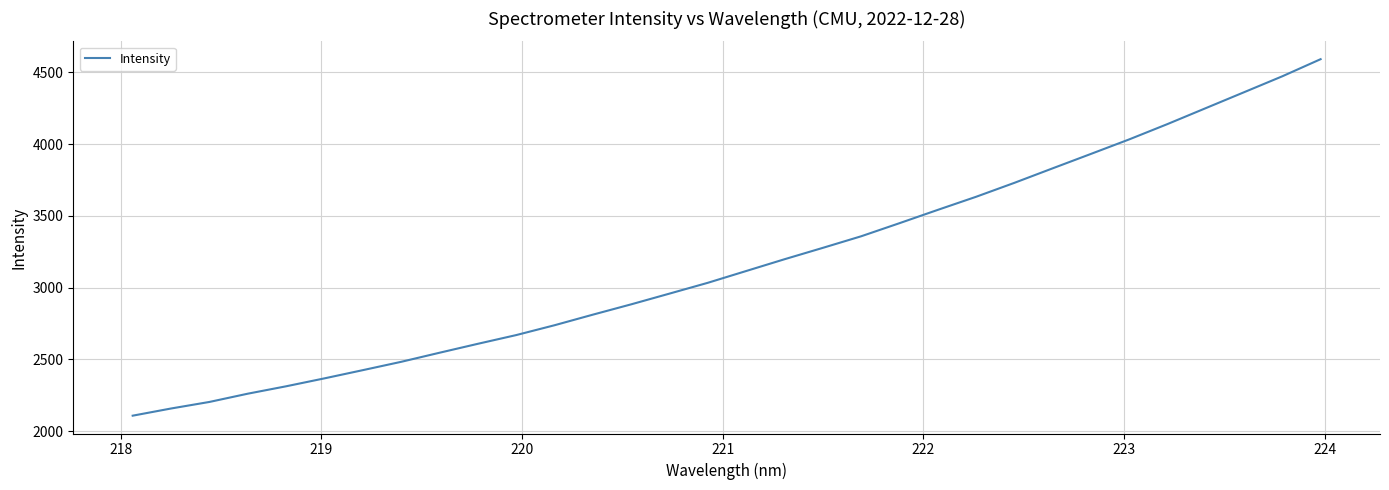

What is the difference between the maximum and minimum values?

2484.0